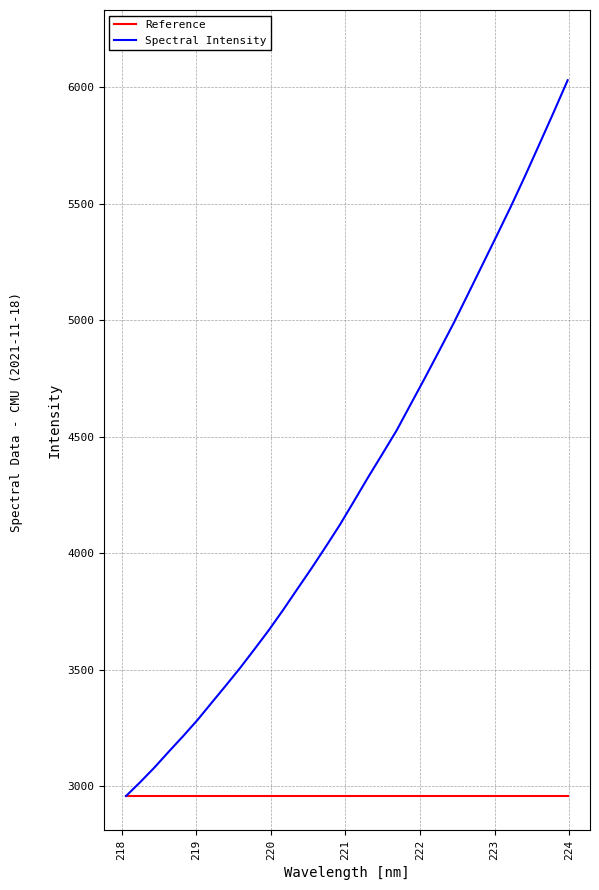

What is the maximum value for Reference?

2957.7